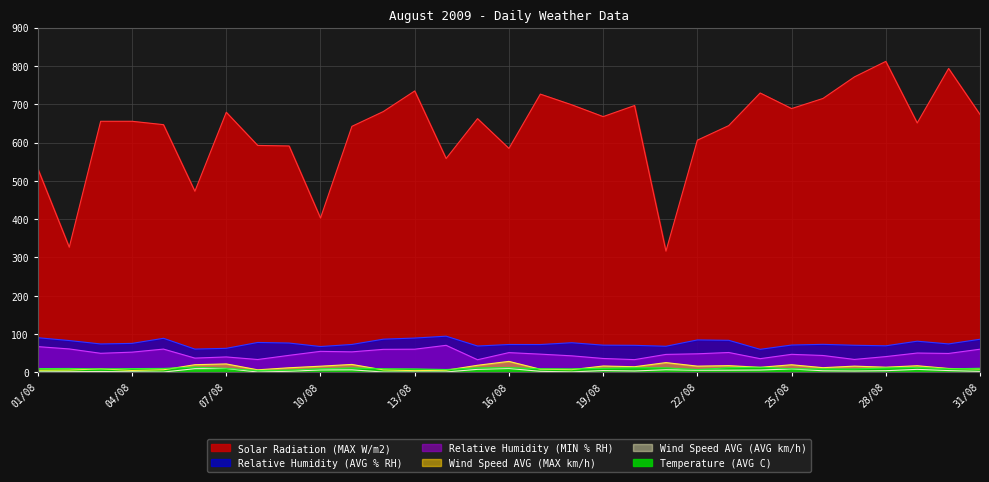

True or false: Solar Radiation (MAX W/m2) and Wind Speed AVG (AVG km/h) cross at least once.

False